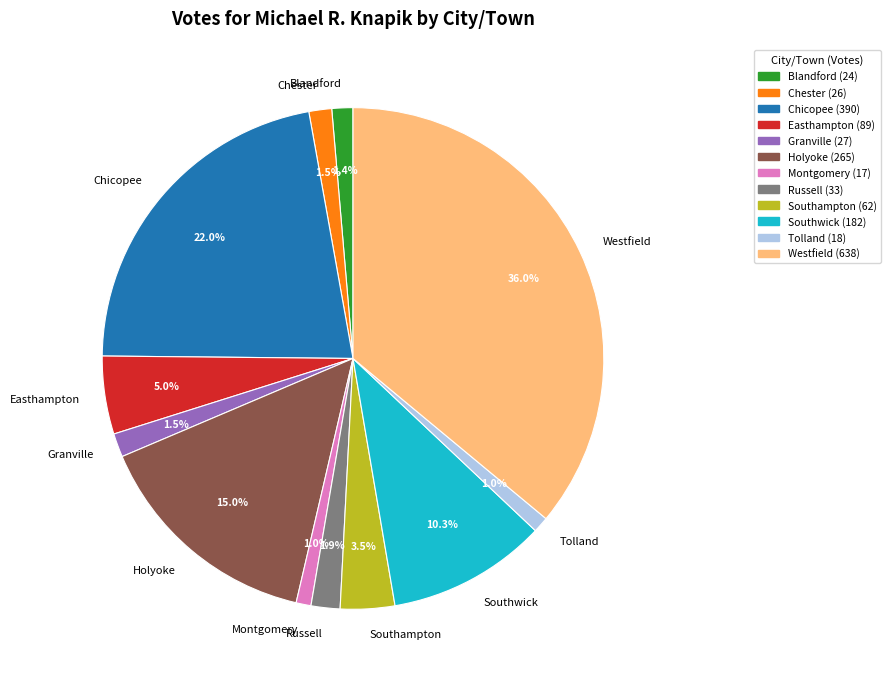

What portion of the pie excludes Holyoke?

85.0%